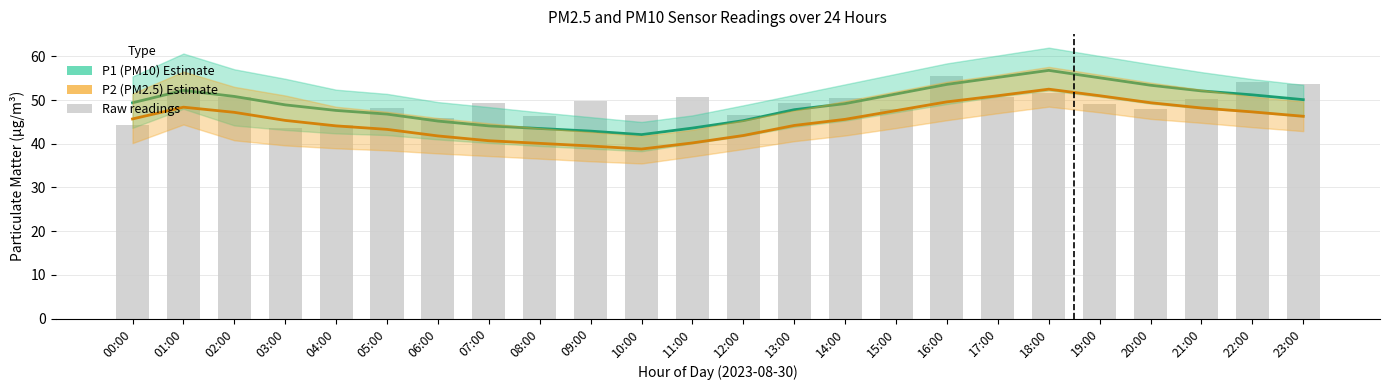

What is the difference between the Raw P1 readings values at 20:00 and 11:00?

2.7